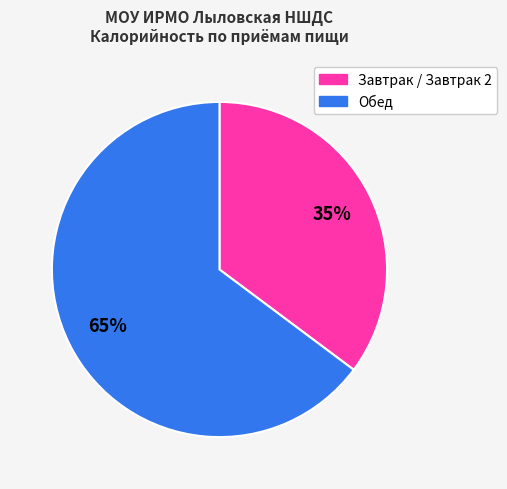

To the nearest percent, what is the average slice percentage?

50%